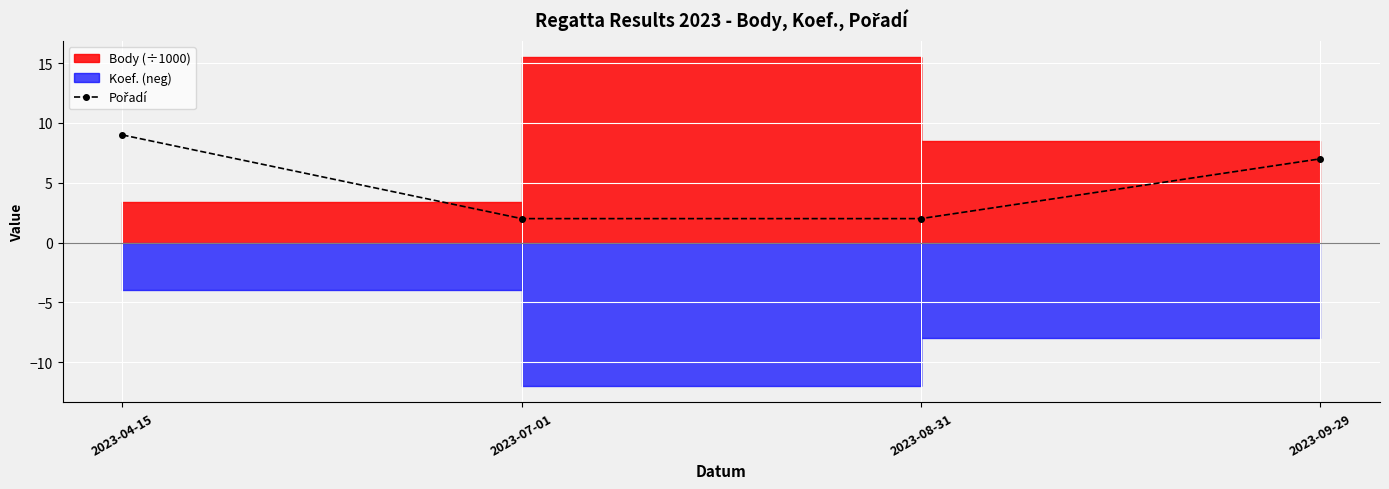

What is the ratio of the value at 2023-04-15 to the value at 2023-09-29?

1.3